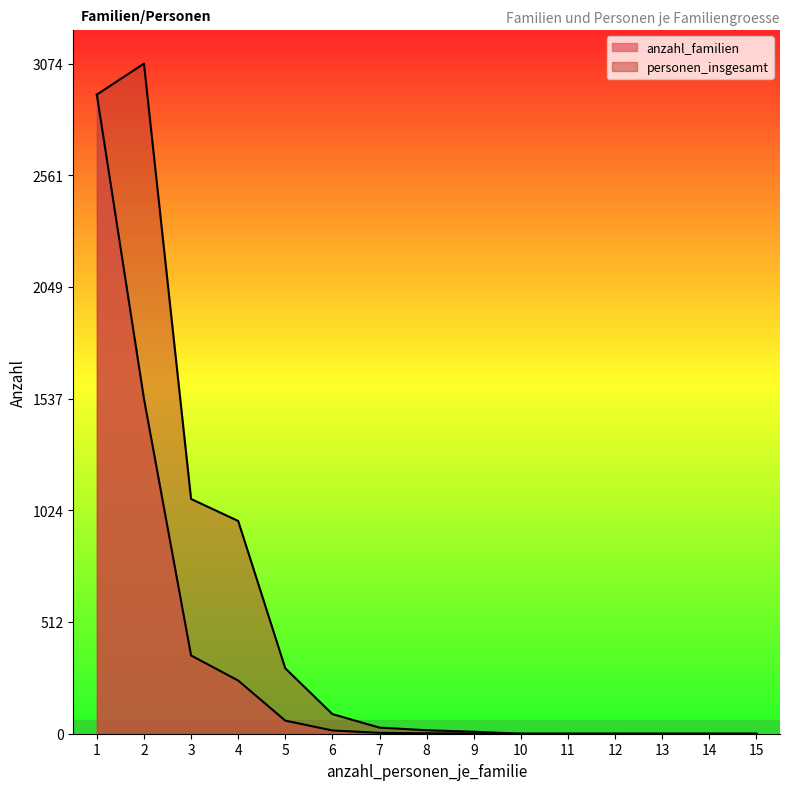

What is the highest value of the anzahl_familien series?

2932